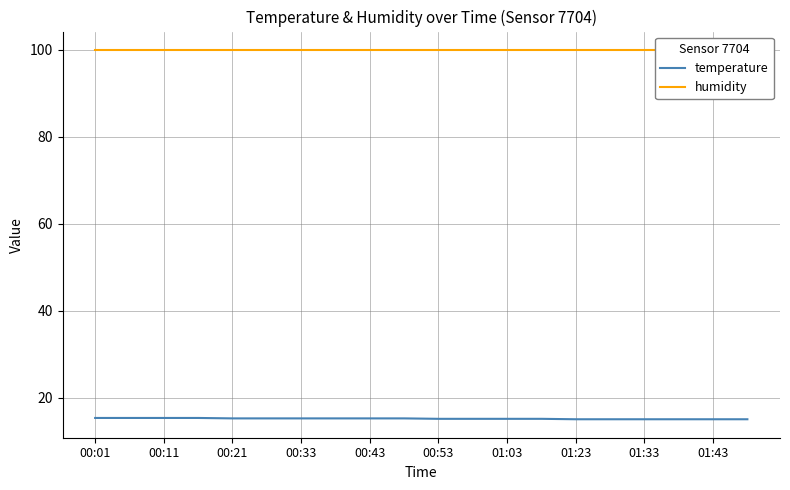

What are all the series names shown in the legend?

temperature, humidity